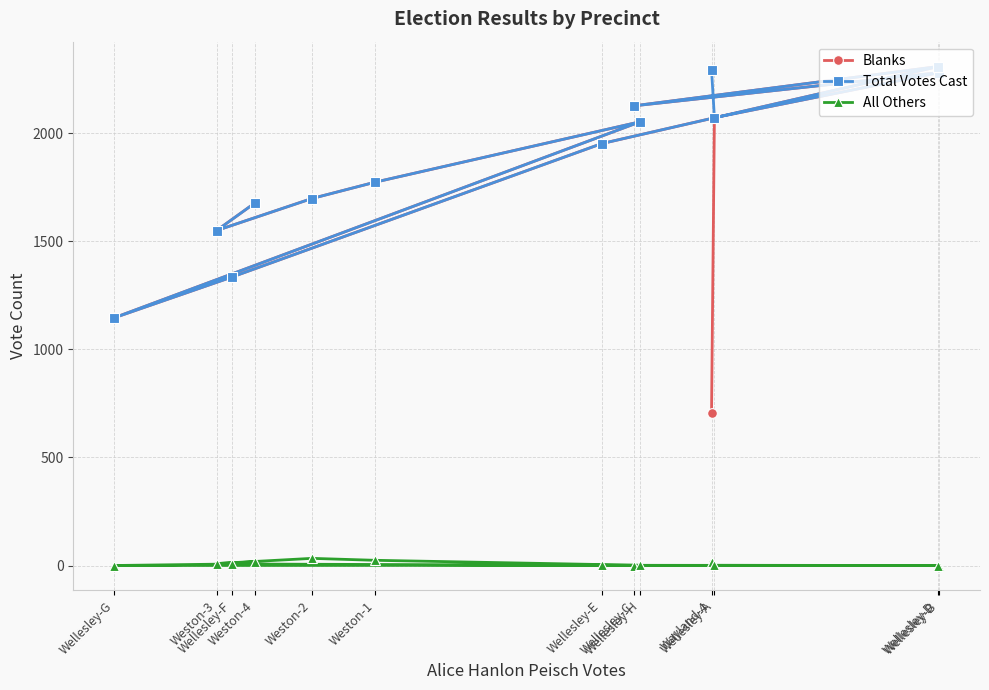

Which series has the widest spread of values?

Blanks